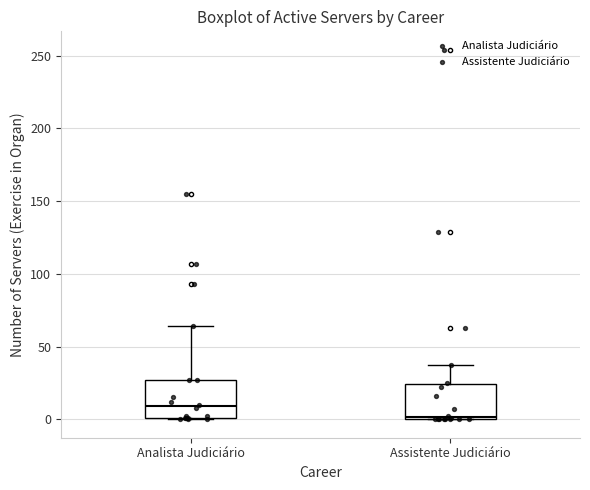

Where does the upper whisker of the box for Assistente Judiciário end on the y-axis? The values are not printed on the chart, so give them approximately, as read against the axis.

35